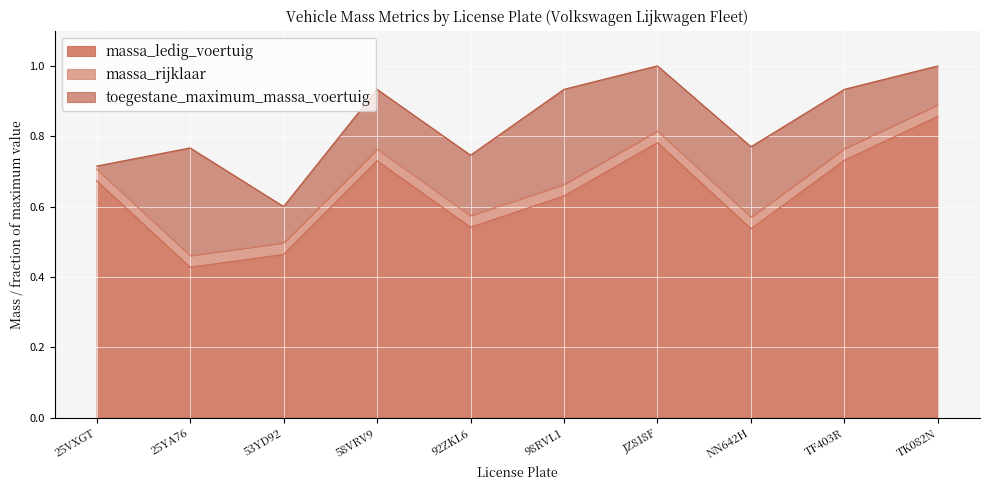

The value of massa_ledig_voertuig at TF403R is 0.7. True or false?

True